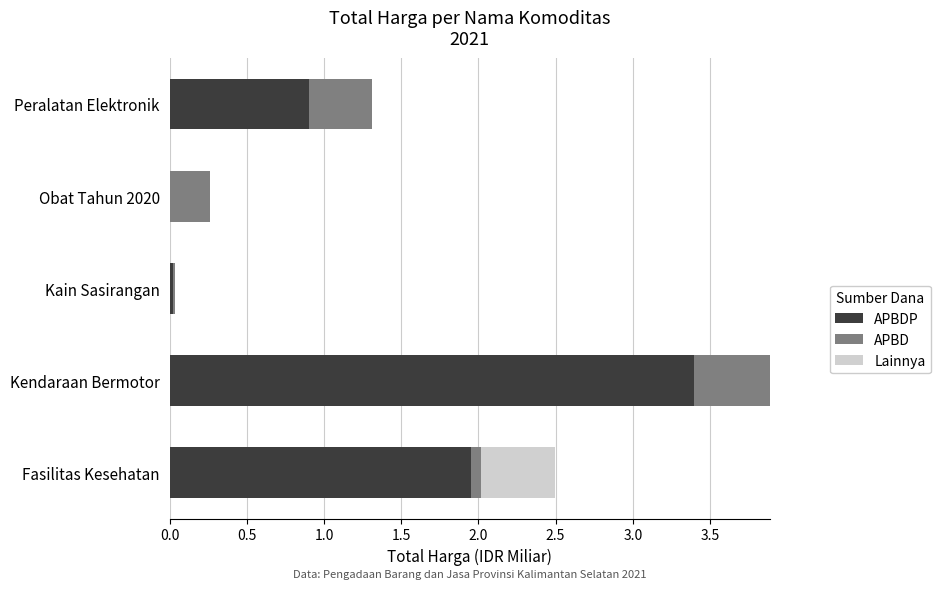

At which category is the sum across all series the highest?

Kendaraan Bermotor